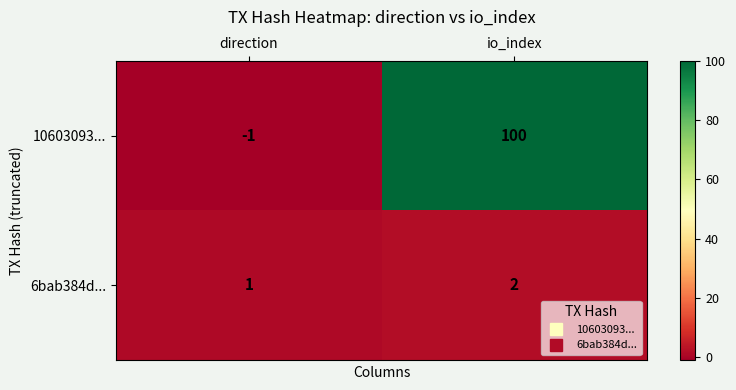

Is it true that 10603093... equals 100 at io_index?

True